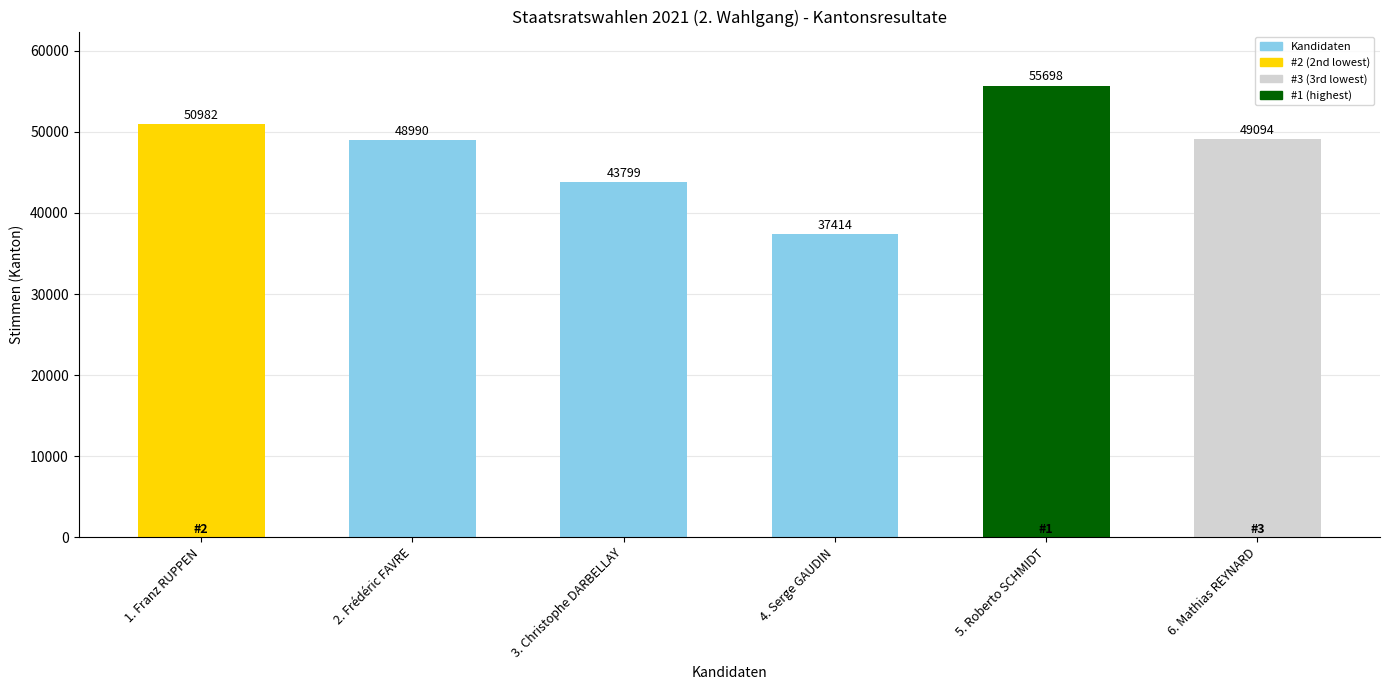

List the labels in order of value, smallest first.

4. Serge GAUDIN, 3. Christophe DARBELLAY, 2. Frédéric FAVRE, 6. Mathias REYNARD, 1. Franz RUPPEN, 5. Roberto SCHMIDT